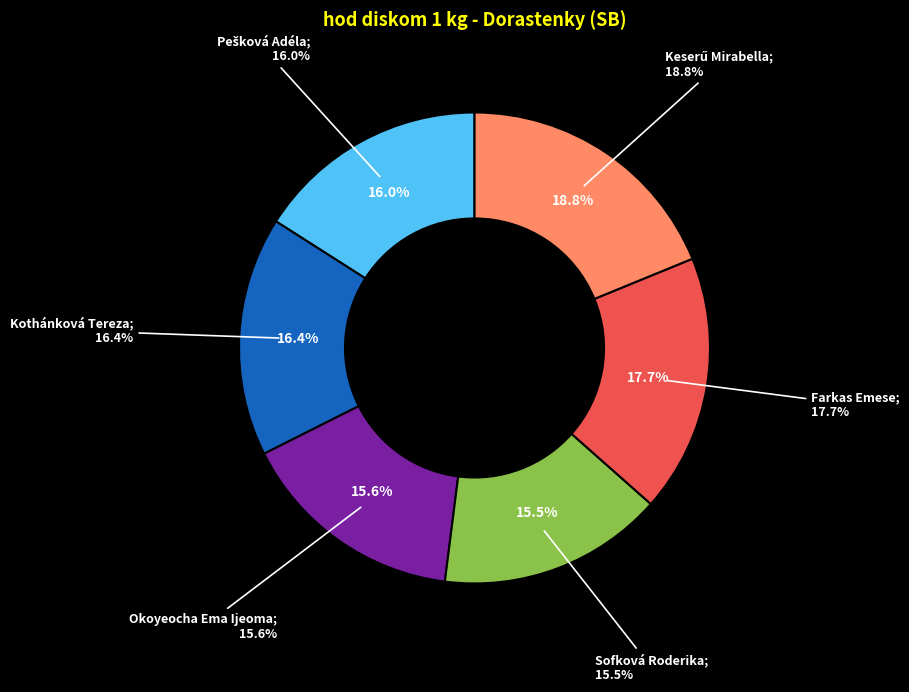

What percentage is the Farkas Emese slice, to the nearest percent?

18%